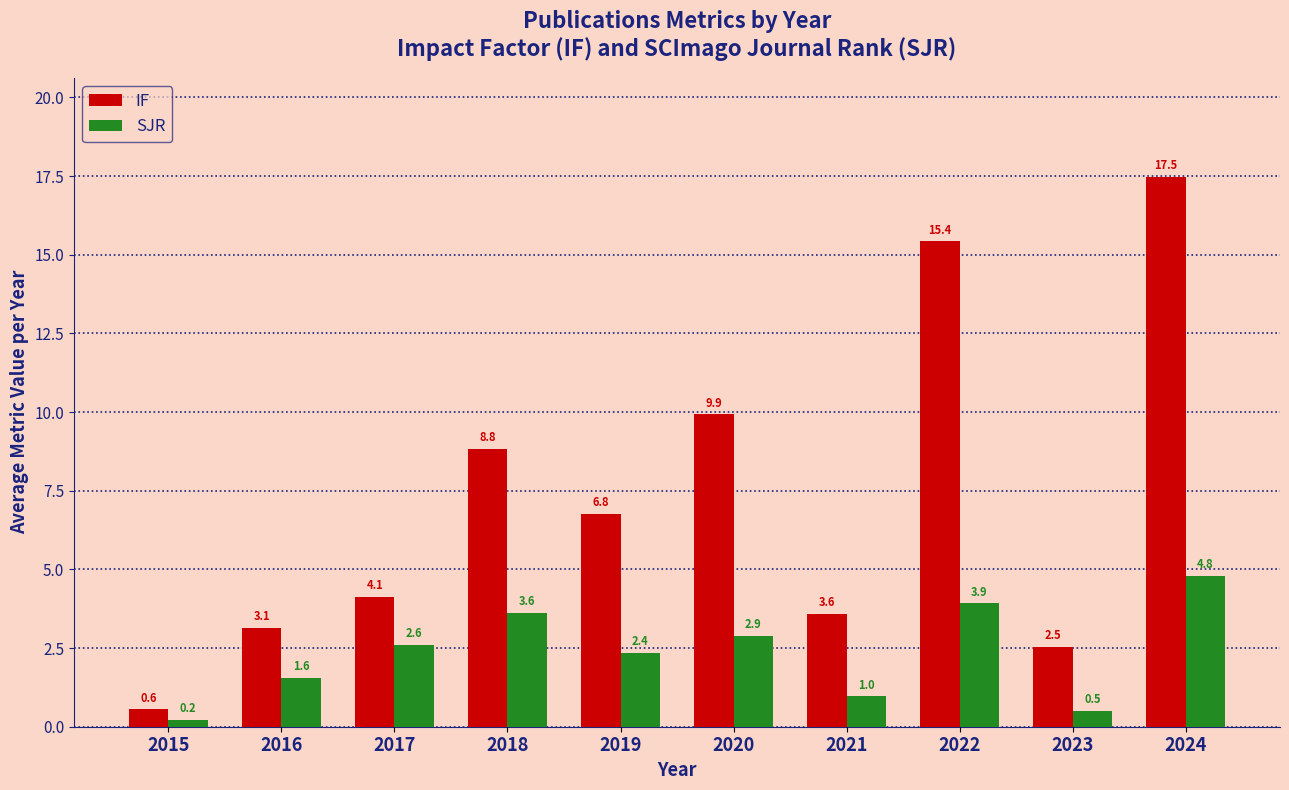

Rank the series by their average value, from lowest to highest.

SJR, IF